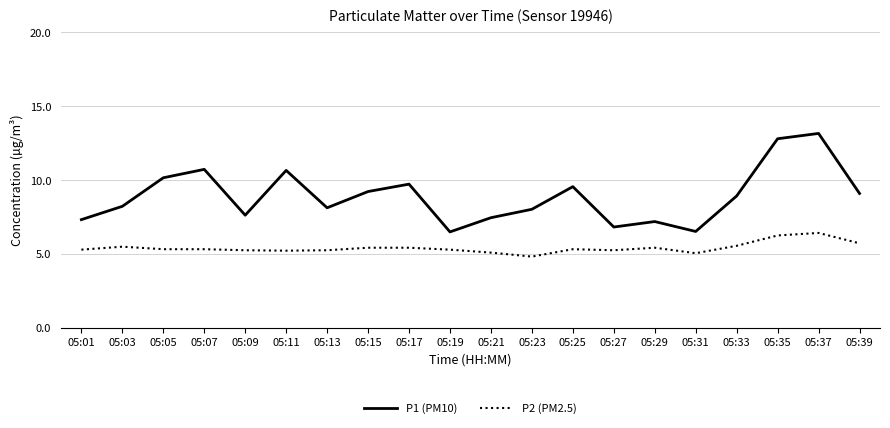

The value of P2 (PM2.5) at 05:23 is 6.6. True or false?

False